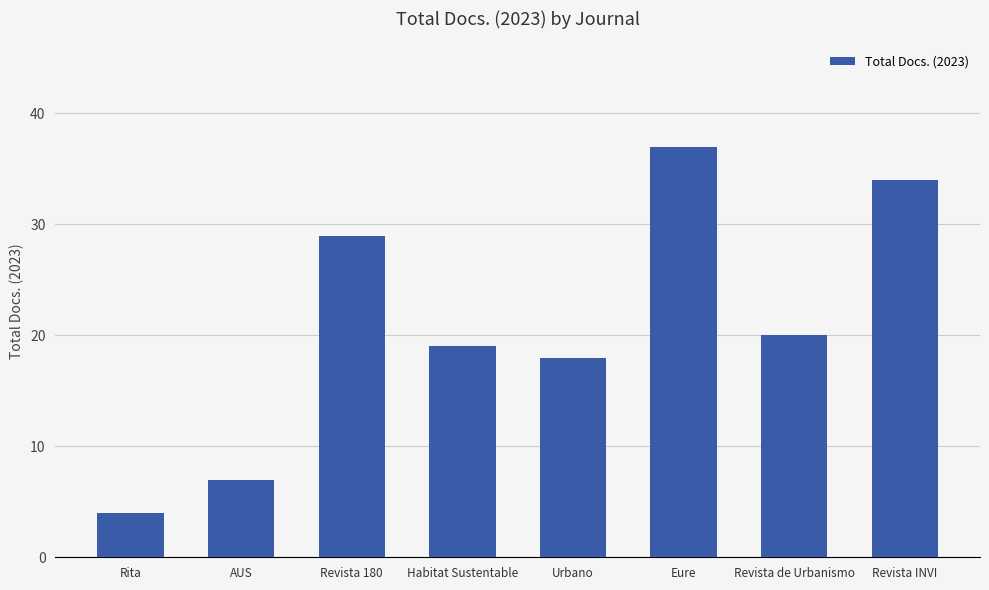

What is the value of the 7th bar from the left?

20